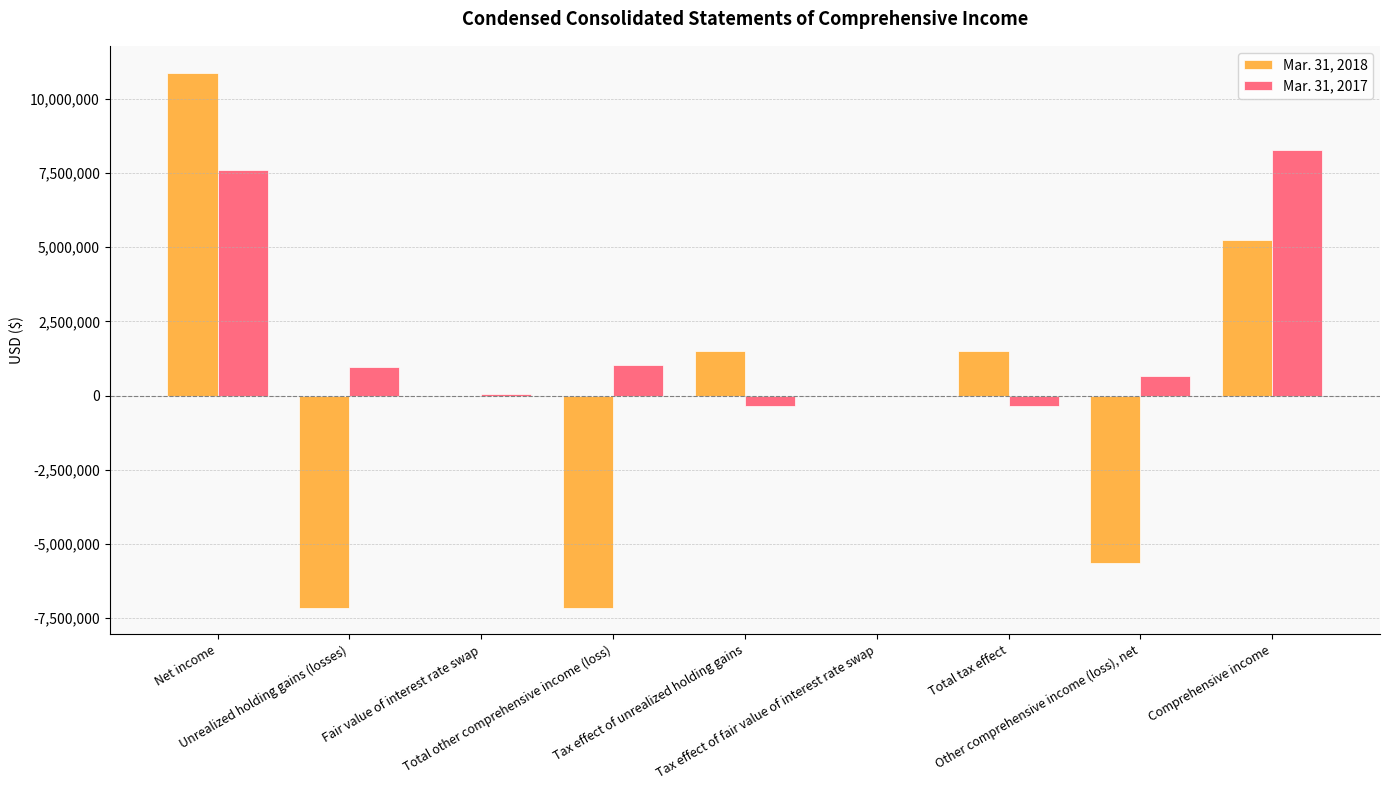

Which series has the largest total across all categories?

Mar. 31, 2017